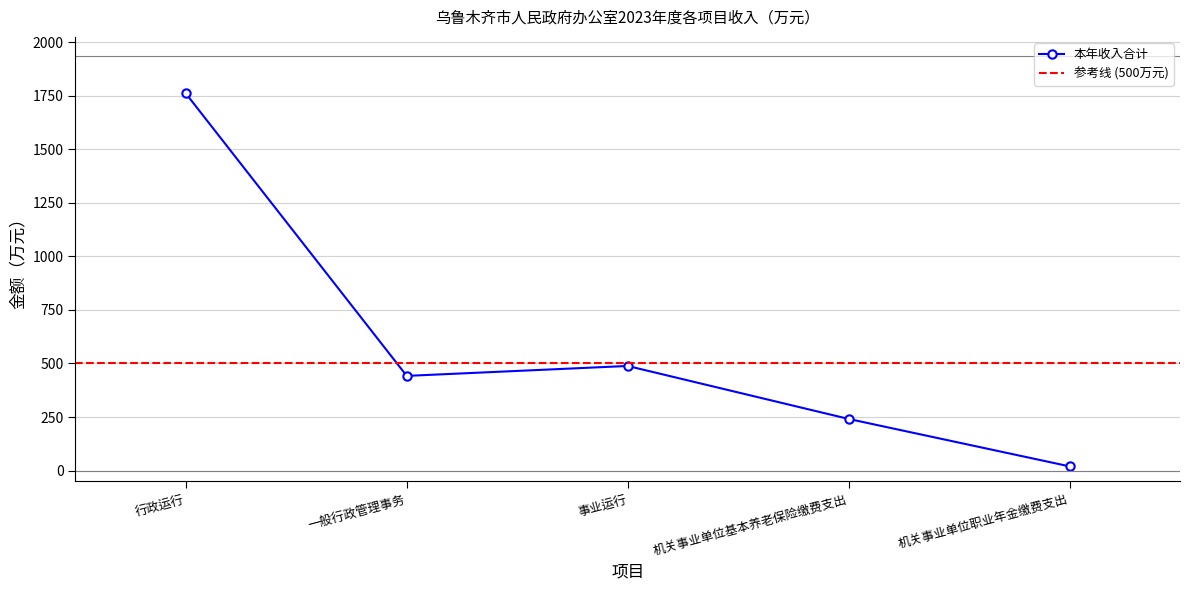

What position from the right is 机关事业单位基本养老保险缴费支出?

2